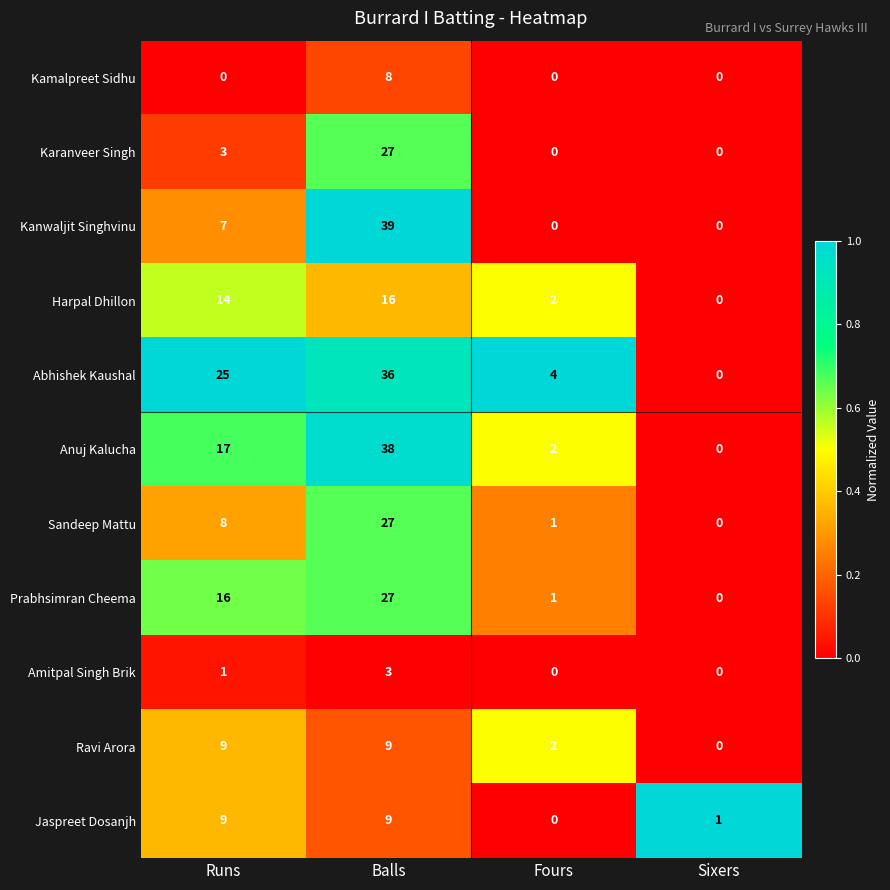

What is the spread (max minus min) of values at Sixers?

1